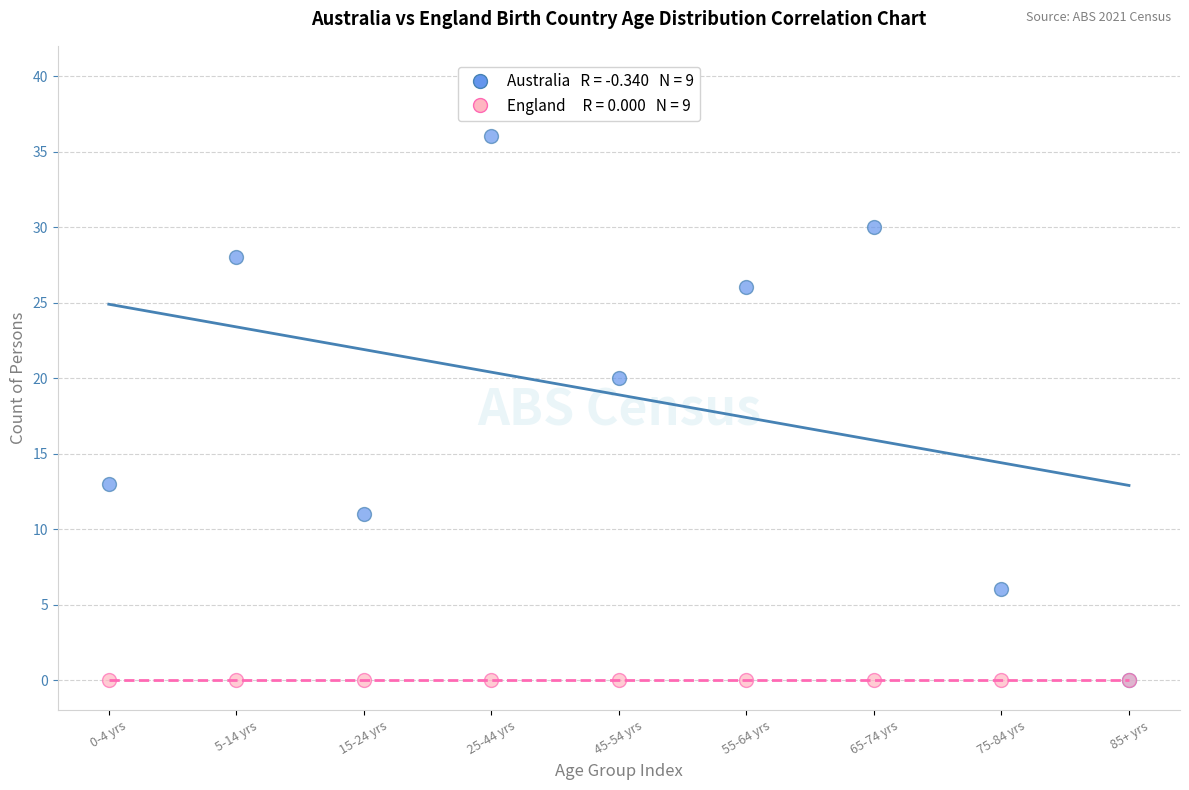

Across all series, what Y value is closest to 18?

20